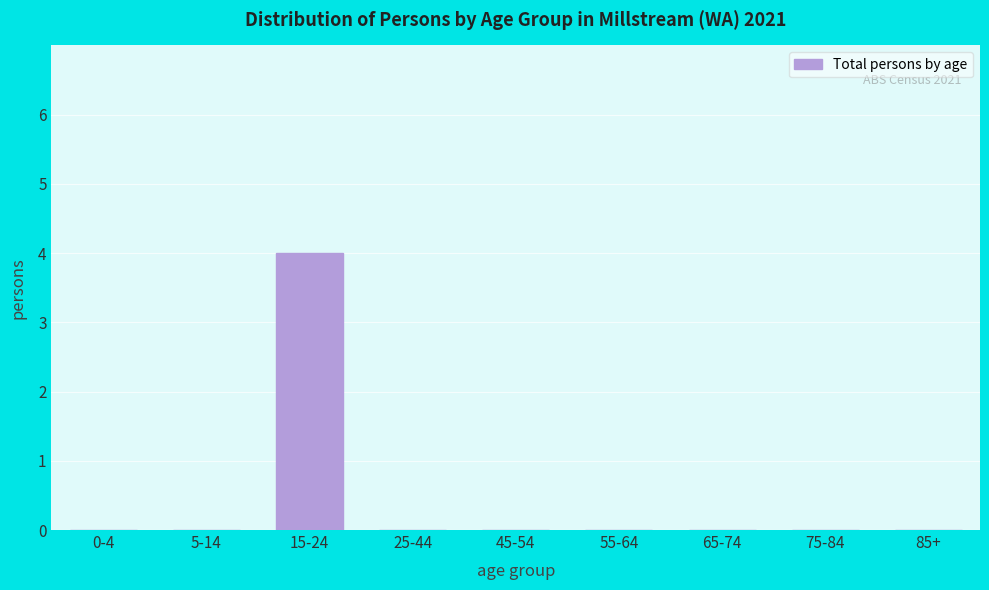

Reading left to right, list all the values displayed in this chart.

0-4=0	5-14=0	15-24=4	25-44=0	45-54=0	55-64=0	65-74=0	75-84=0	85+=0